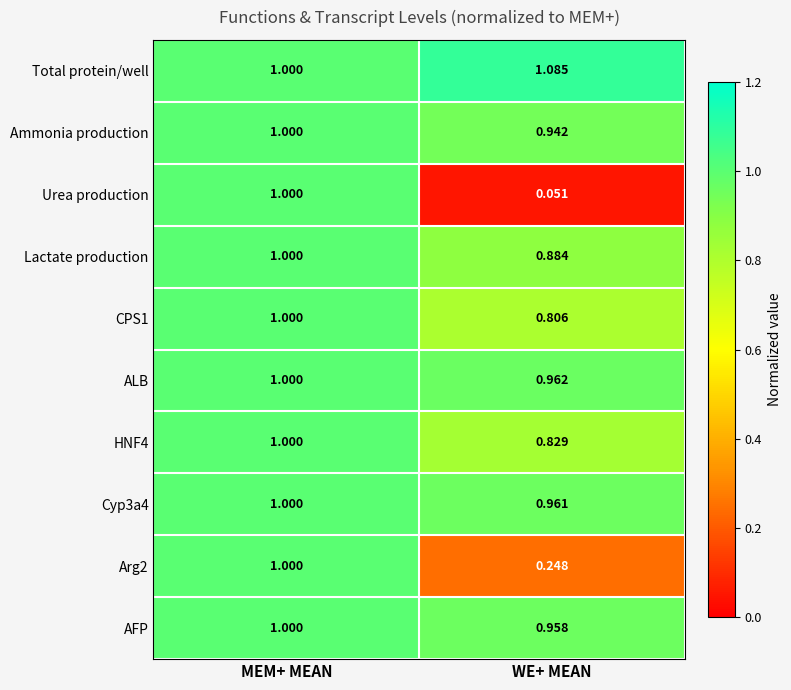

At which category is the sum across all series the highest?

MEM+ MEAN